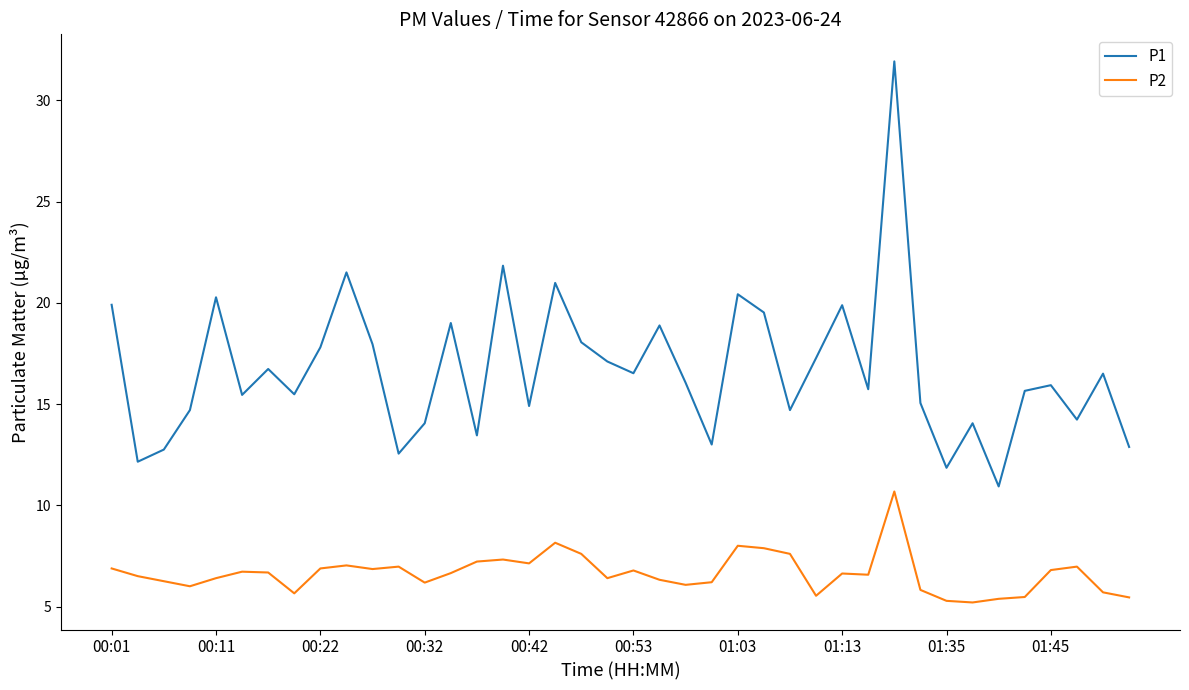

True or false: P2 and P1 intersect in this chart.

False